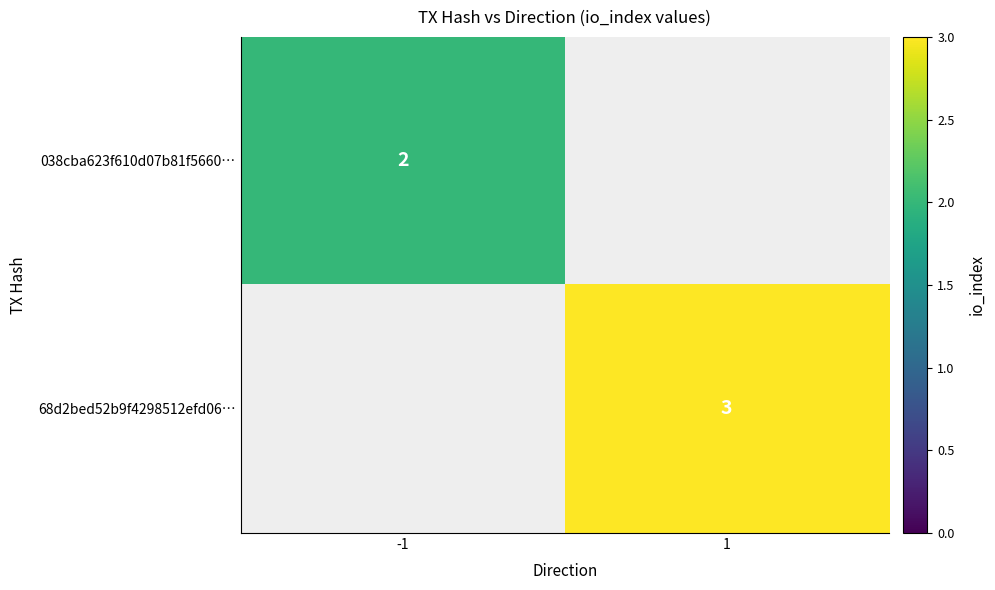

Is it true that 038cba623f610d07b81f5660… equals 2 at -1?

True